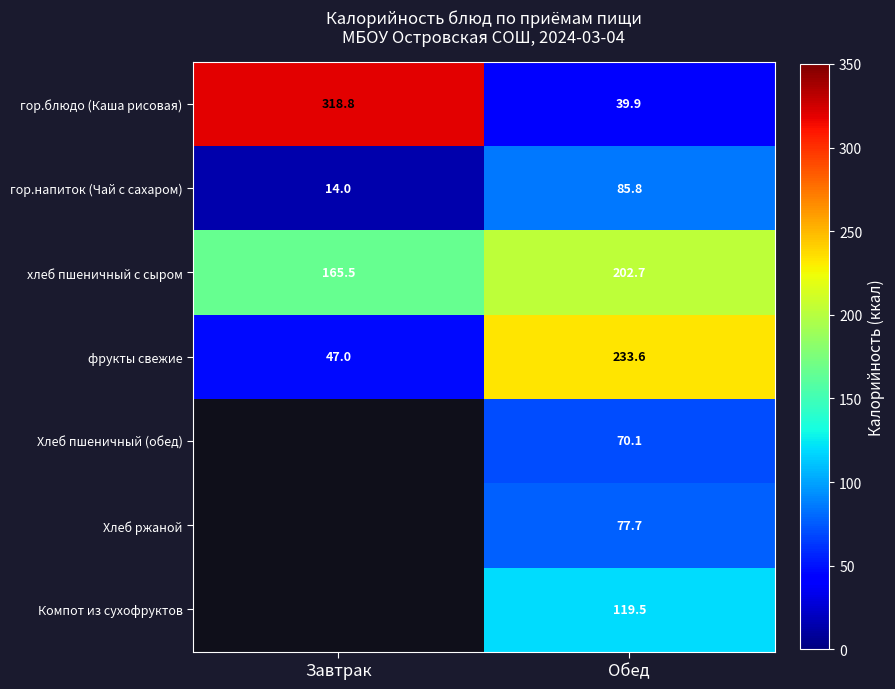

The value of гор.напиток (Чай с сахаром) at Завтрак is 21.3. True or false?

False